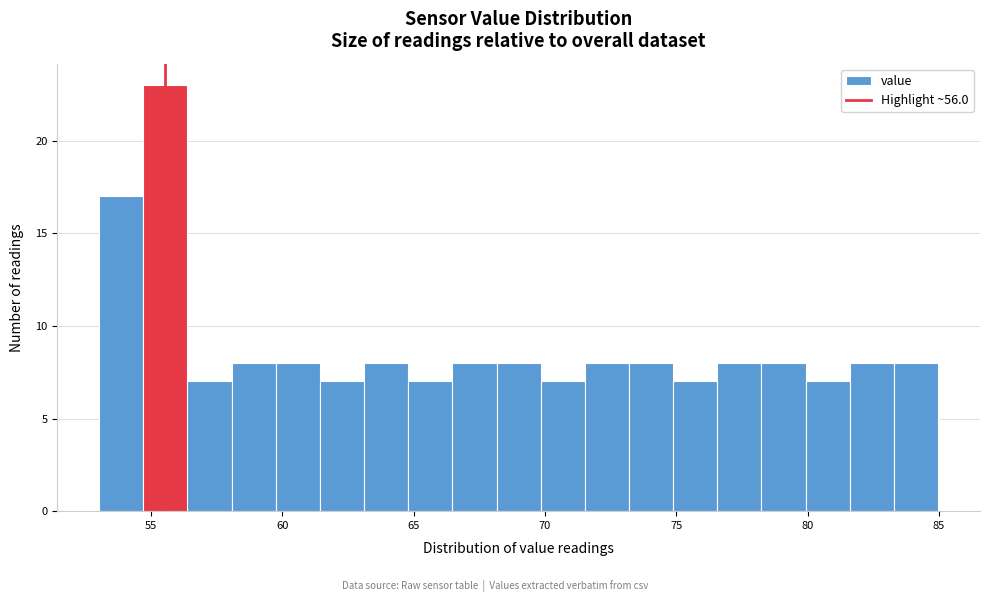

Around what value on the x-axis is the tallest bar? Give the approximate position of its centre, as read against the axis.

55.5